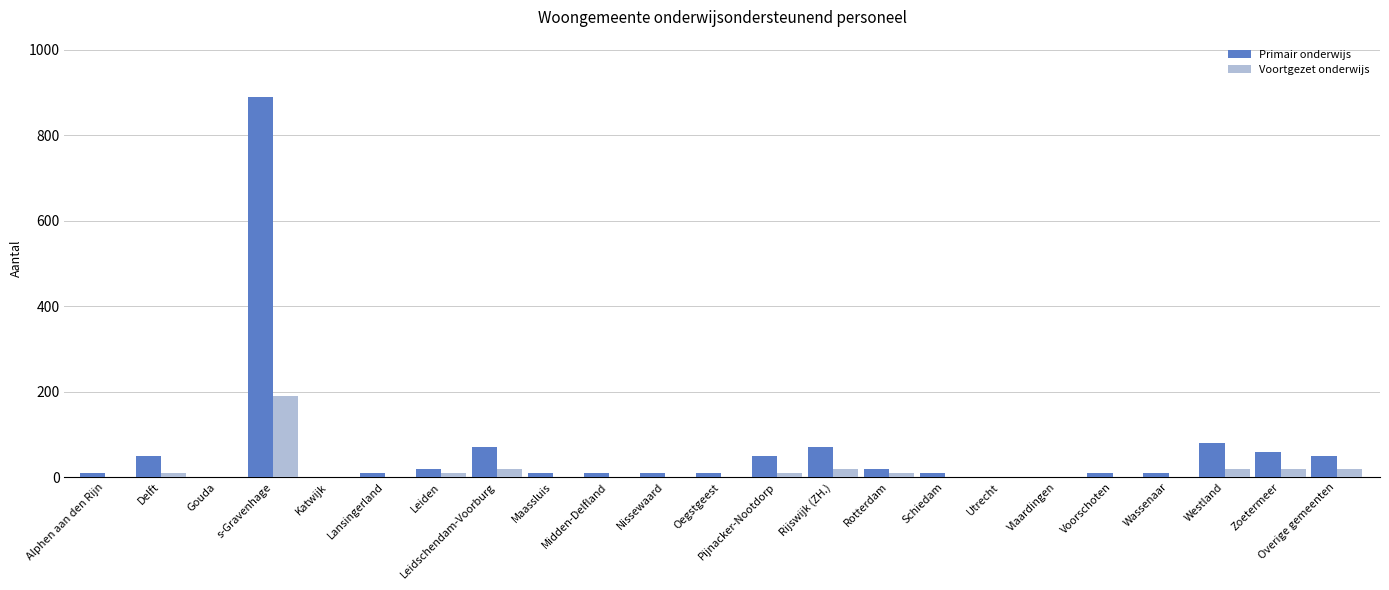

How many distinct data groups are displayed?

2